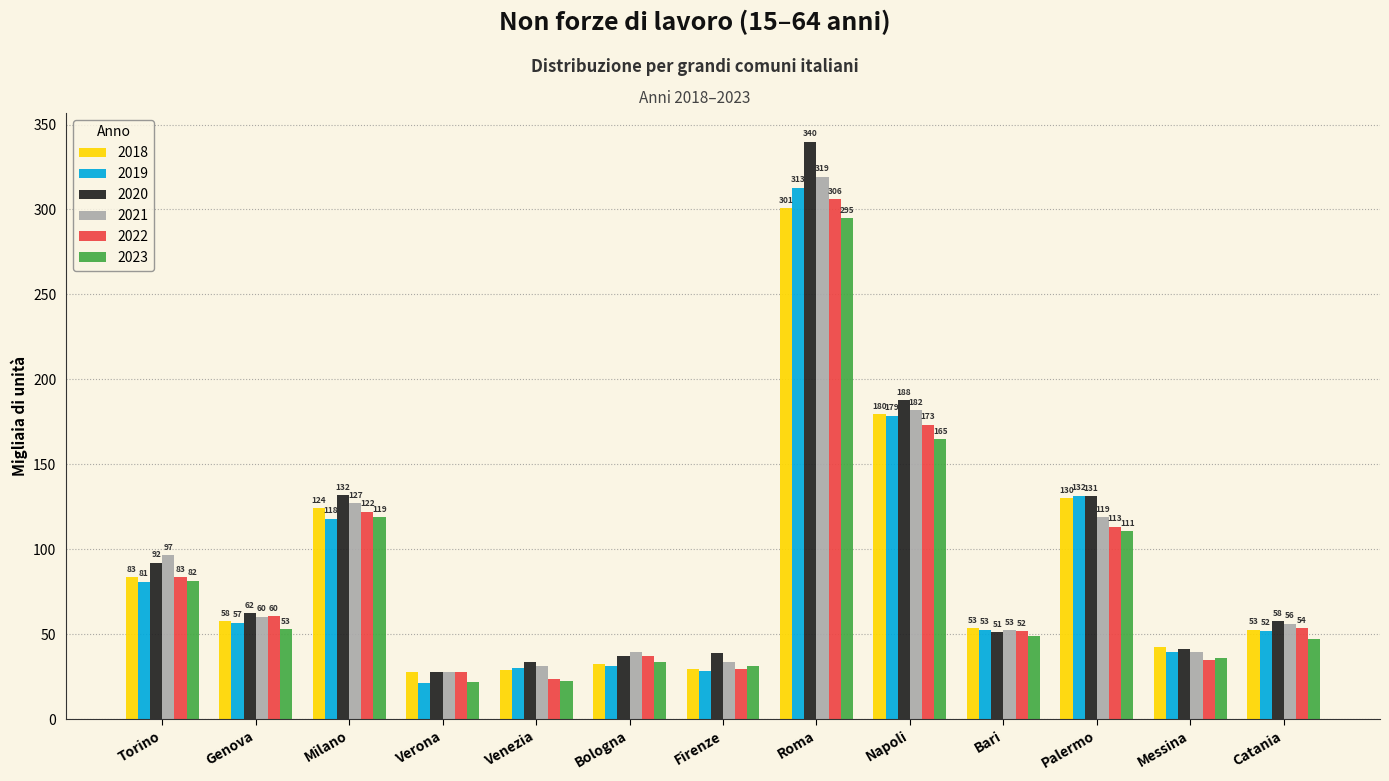

Which series has the largest total across all categories?

2020